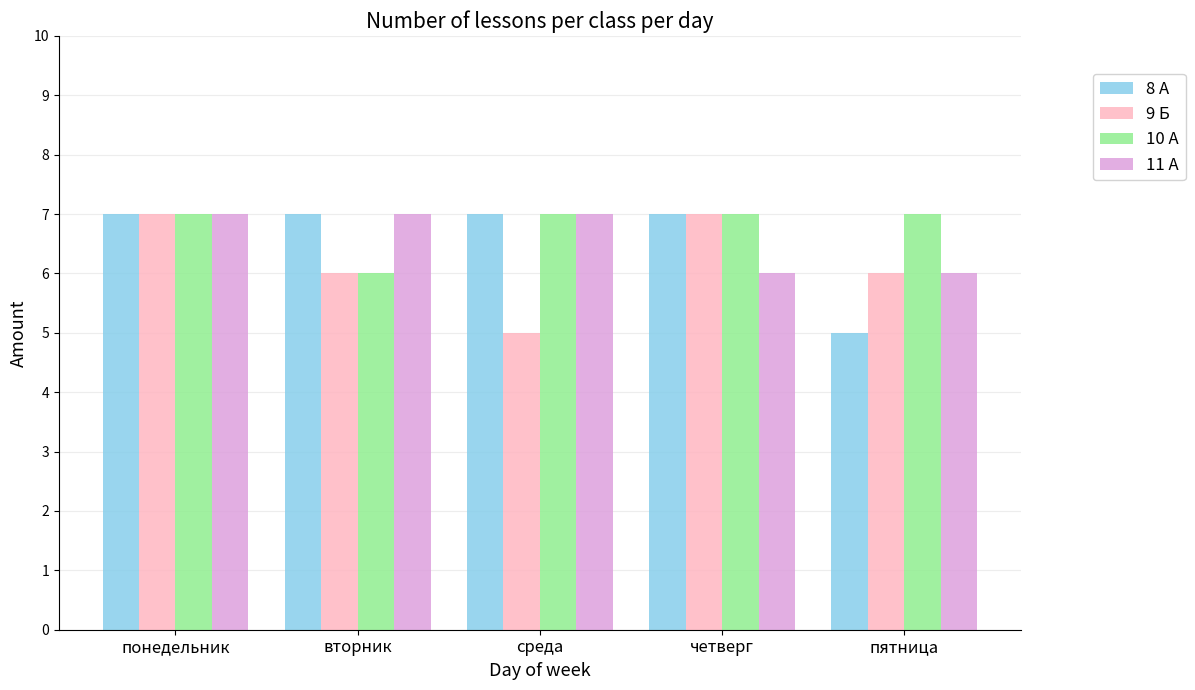

The value of 11 А at понедельник is 7. True or false?

True